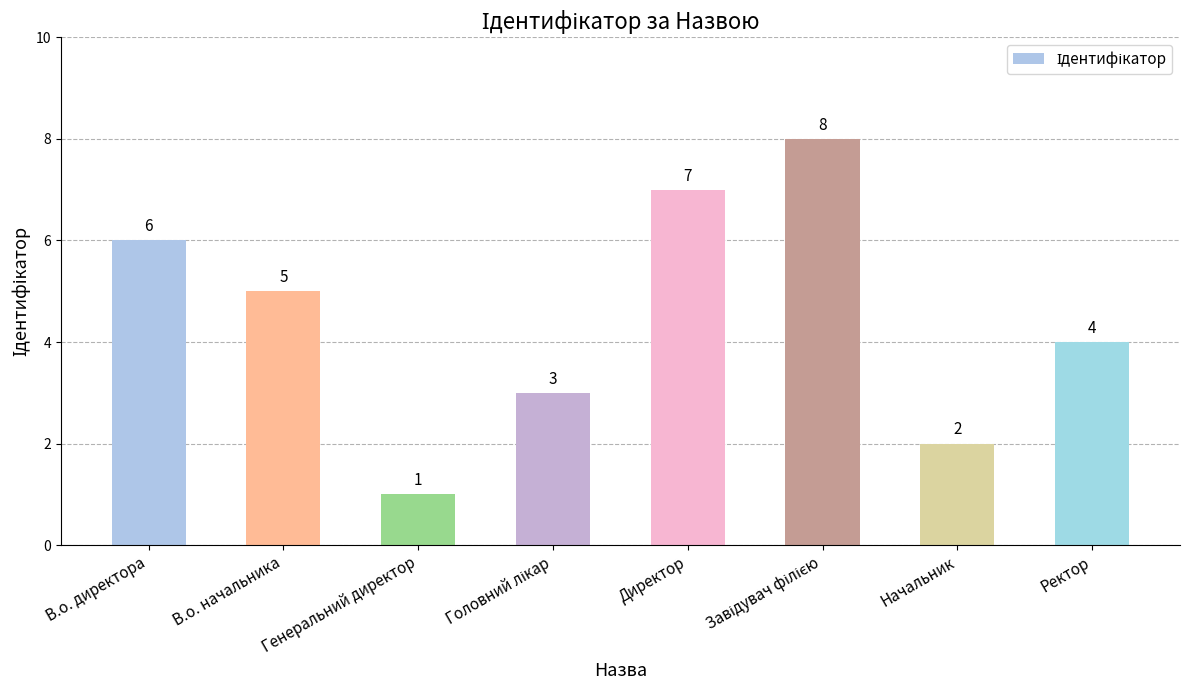

What is the value of the 4th bar from the left?

3